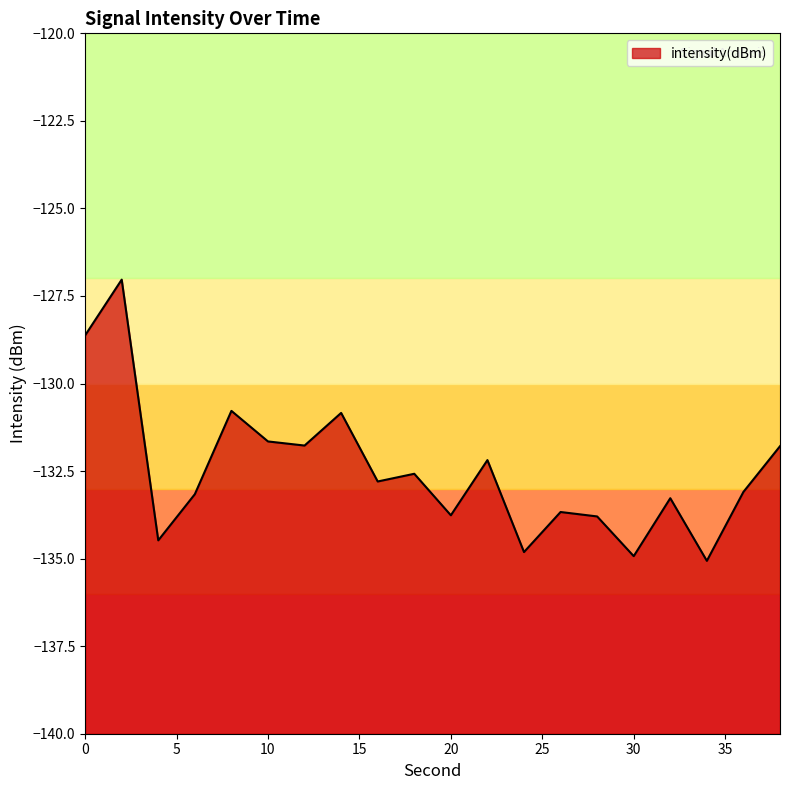

How many lines are shown in the chart?

1